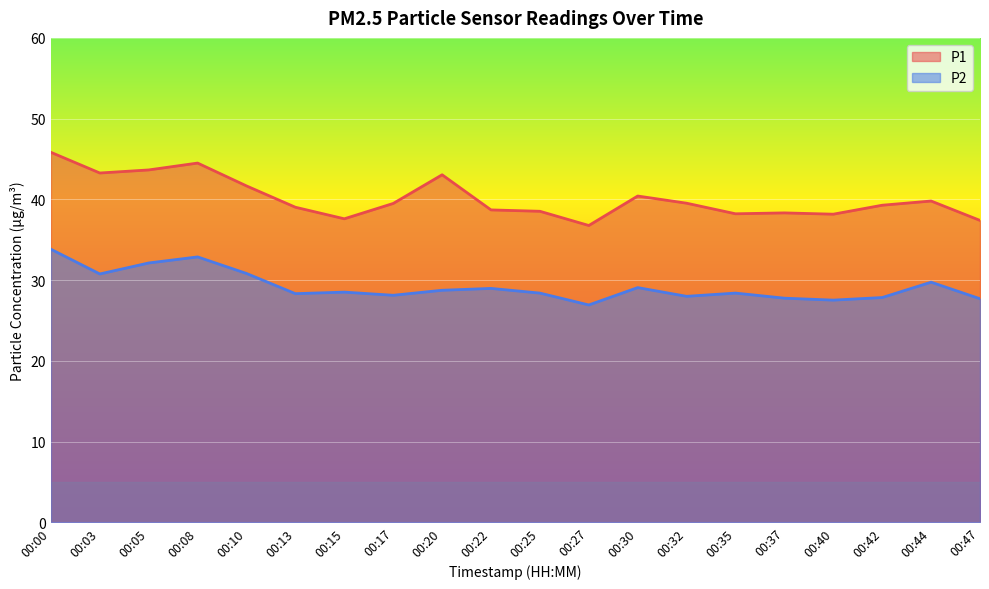

Reading left to right, what are all the values shown in this chart?

P1: 45.8	43.3	43.6	44.5	41.7	39.0	37.6	39.5	43.0	38.7	38.5	36.8	40.4	39.5	38.2	38.3	38.2	39.3	39.8	37.4
P2: 33.8	30.8	32.1	32.9	30.8	28.3	28.5	28.1	28.8	29.0	28.4	26.9	29.1	28.0	28.4	27.8	27.5	27.9	29.8	27.7